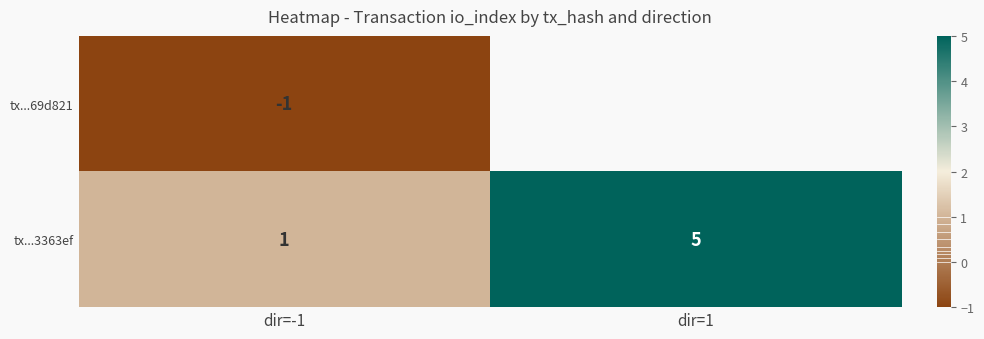

What is the average value of the tx...3363ef series?

3